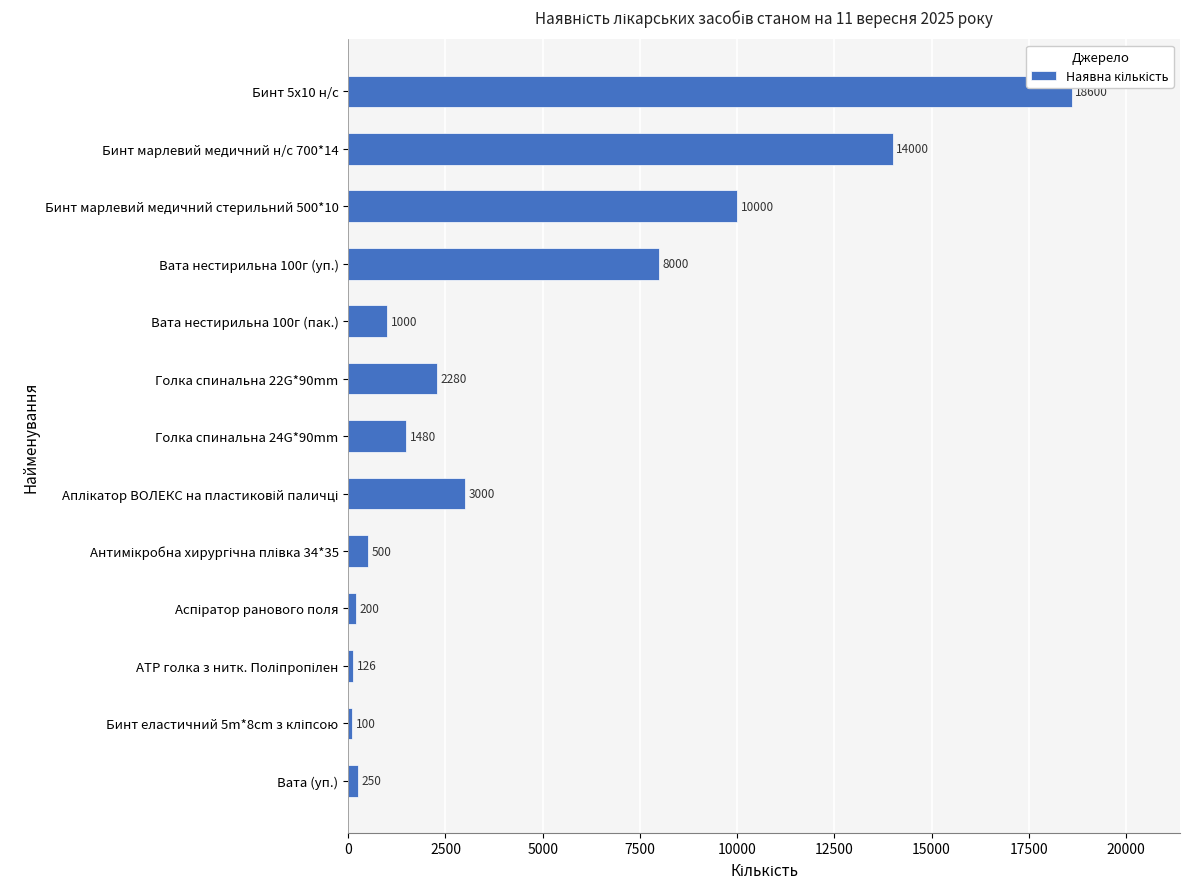

What is the average value?

4580